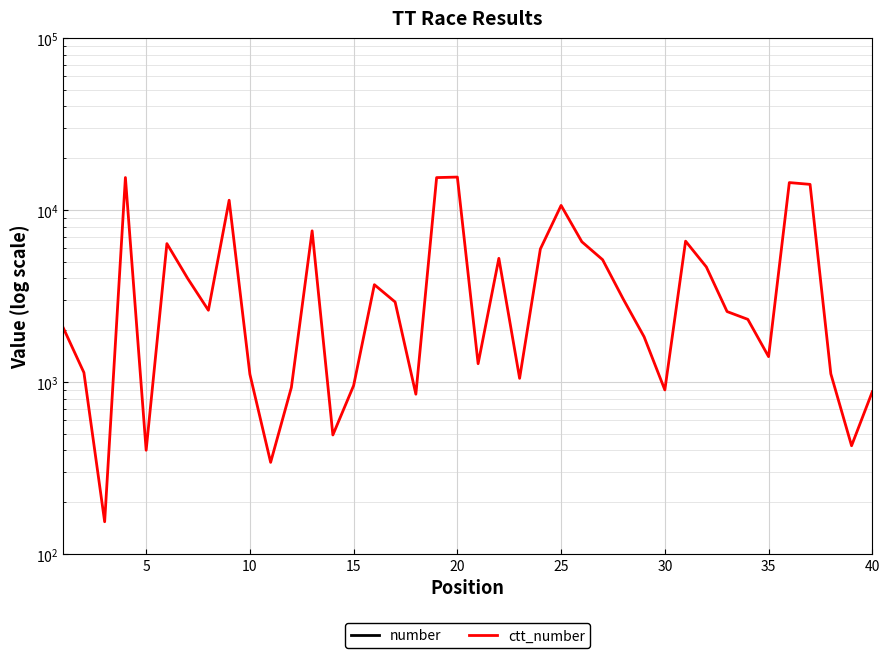

How many interior local peaks does the ctt_number series have?

10